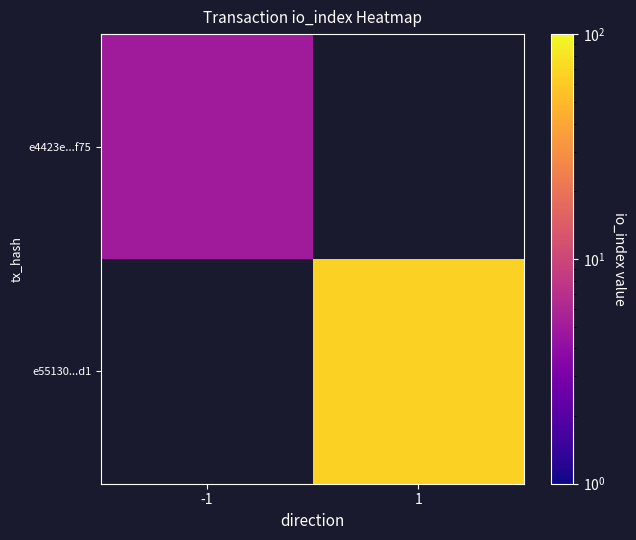

Which series has the largest range (max minus min)?

e4423e...f75